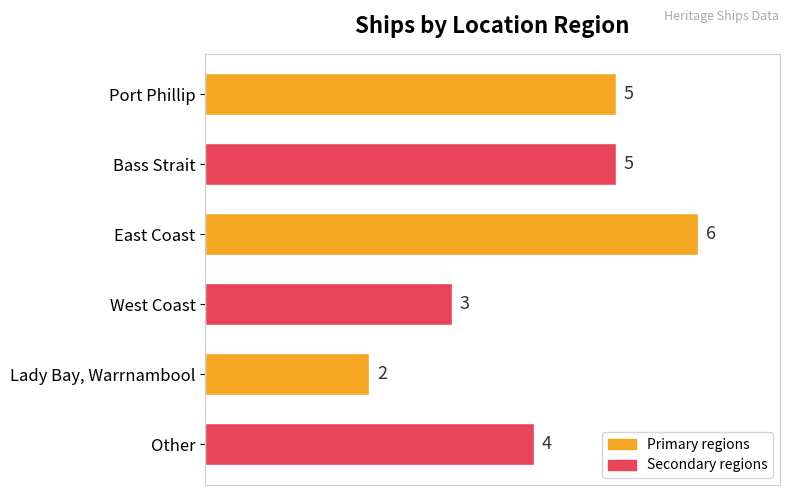

At which category does the chart reach its minimum across all series?

Lady Bay, Warrnambool